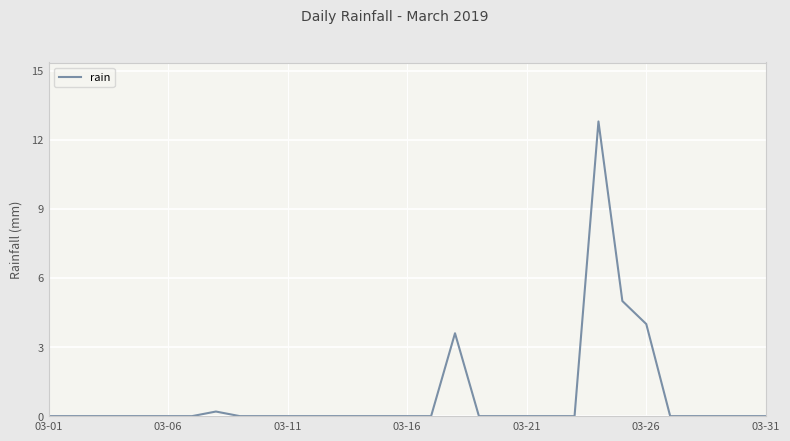

Where is the first local maximum?

7